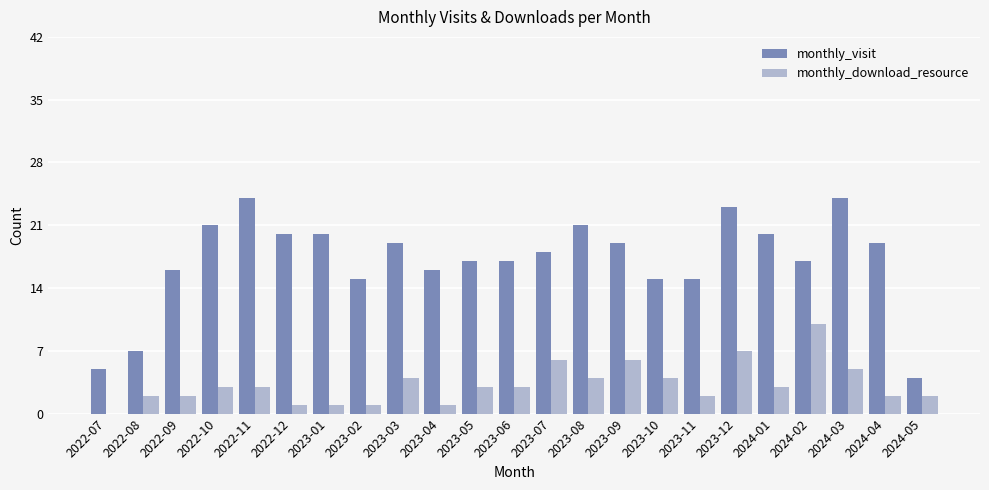

At which category is the sum across all series the highest?

2023-12